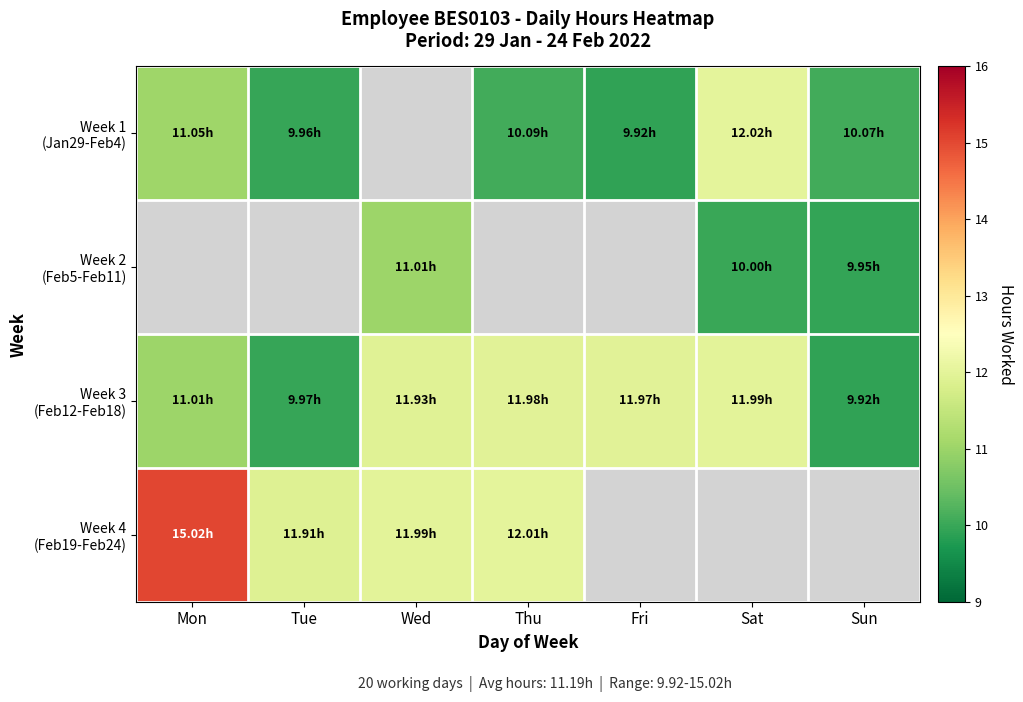

Which series changed the most between Thu and Fri?

Week 1 (Jan29-Feb4)